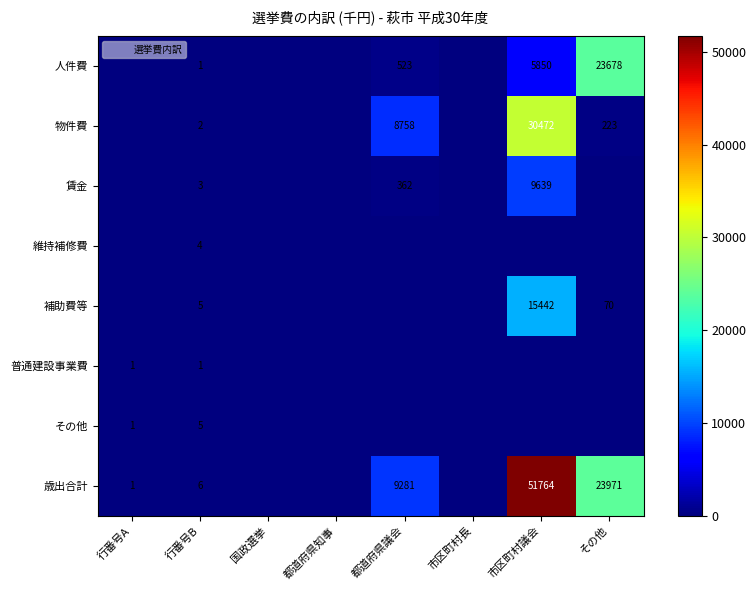

Is it true that 維持補修費 equals 4 at 行番号B?

True